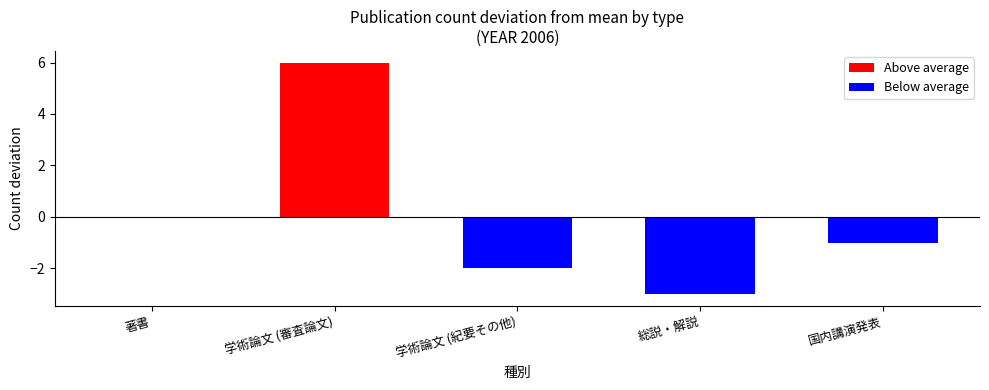

Reading left to right, list all the values displayed in this chart.

Above average: 0	6	0	0	0
Below average: 0	0	-2	-3	-1